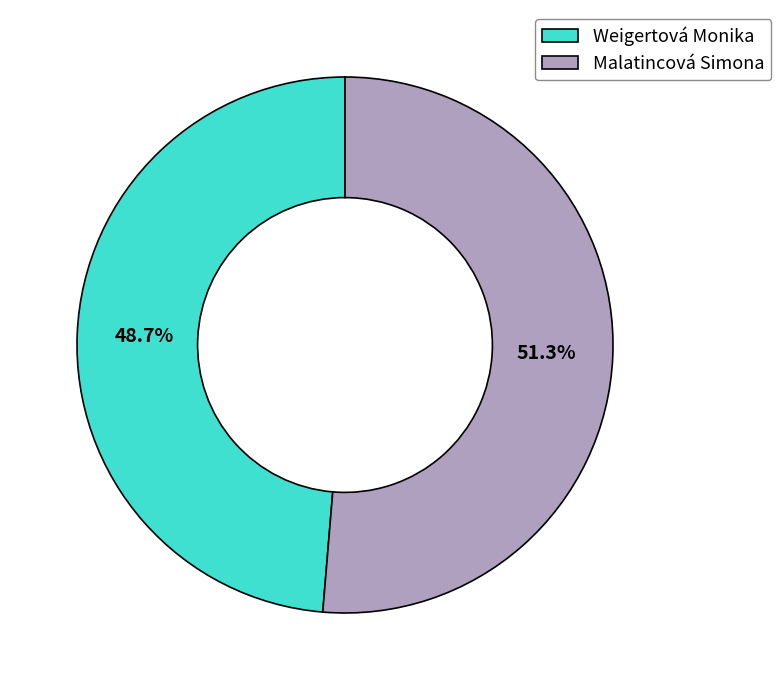

To the nearest percent, what is the combined percentage of Weigertová Monika and Malatincová Simona?

100%